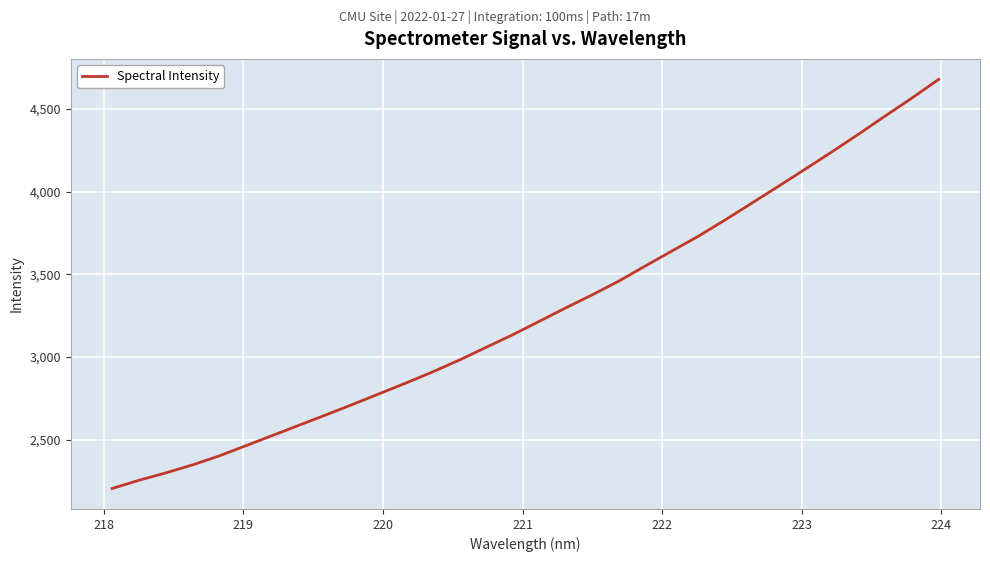

What is the greatest value displayed?

4679.2